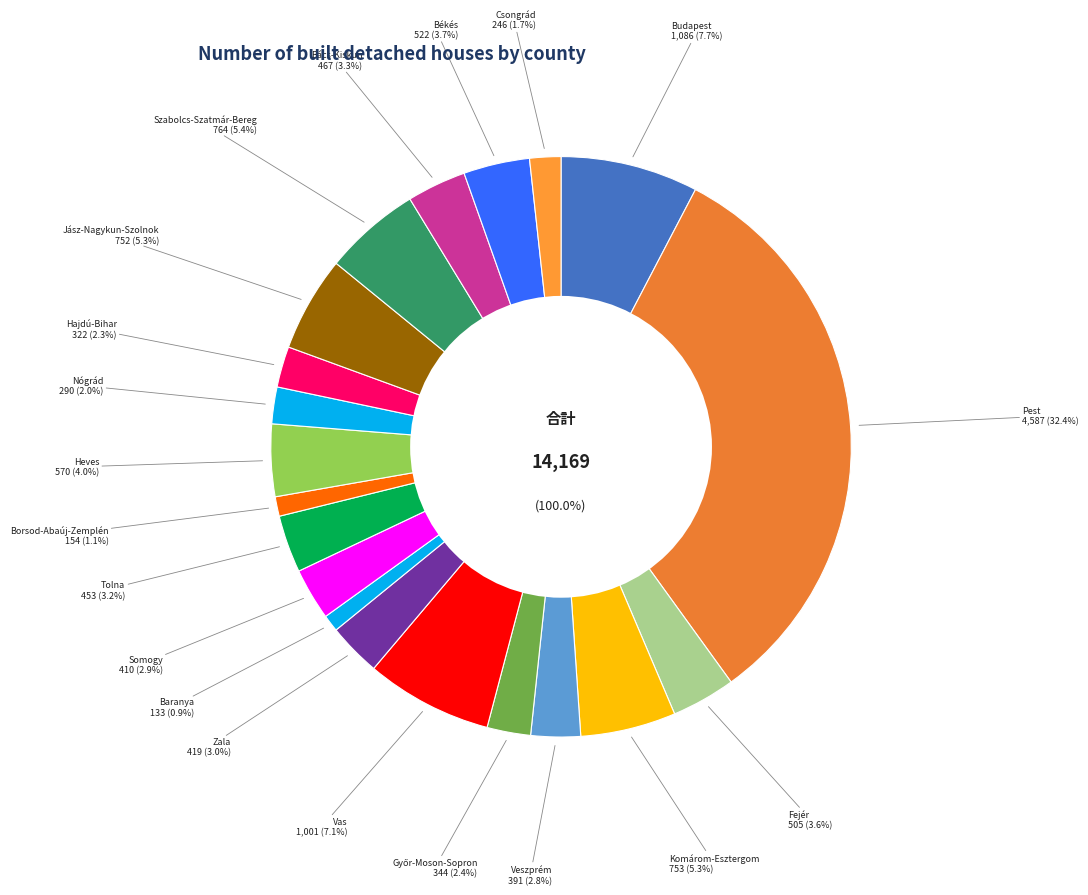

To the nearest percent, what is the combined percentage of Vas and Zala?

10%